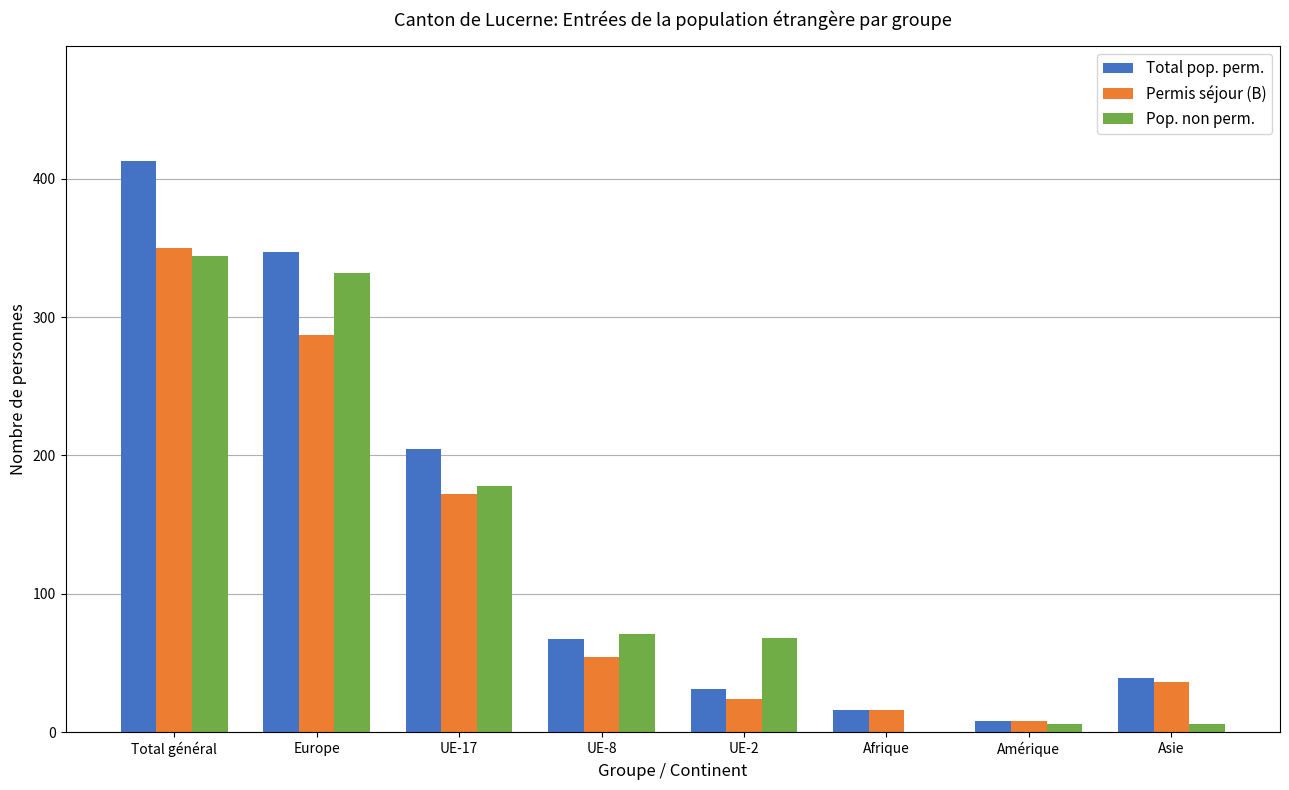

Count the number of data series in this chart.

3